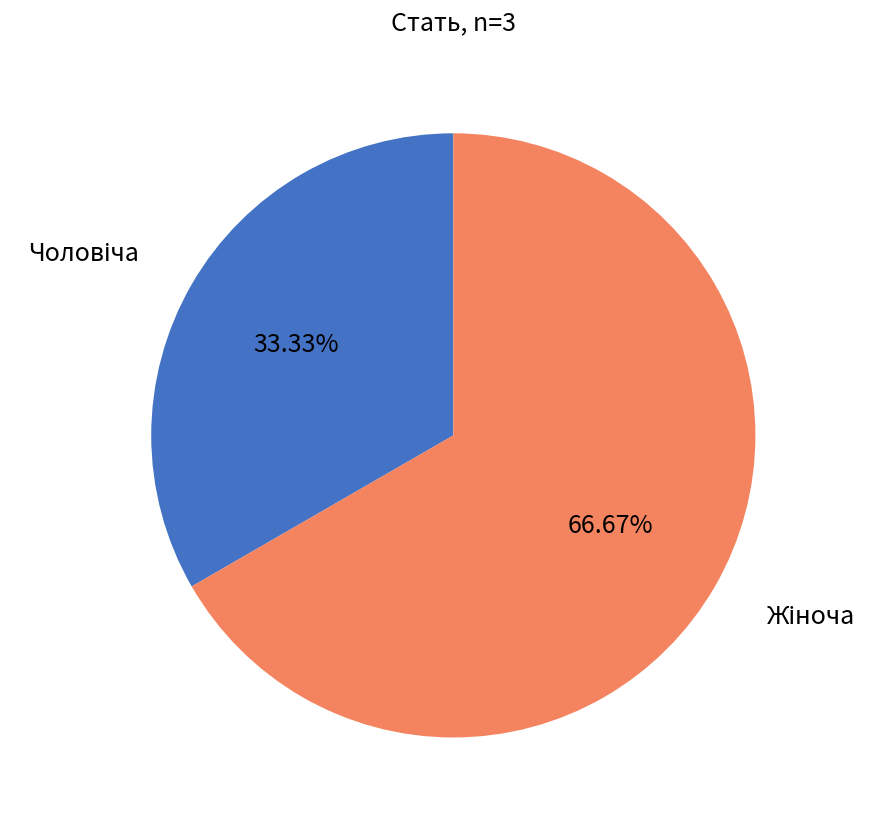

Does any single category account for the majority?

Yes